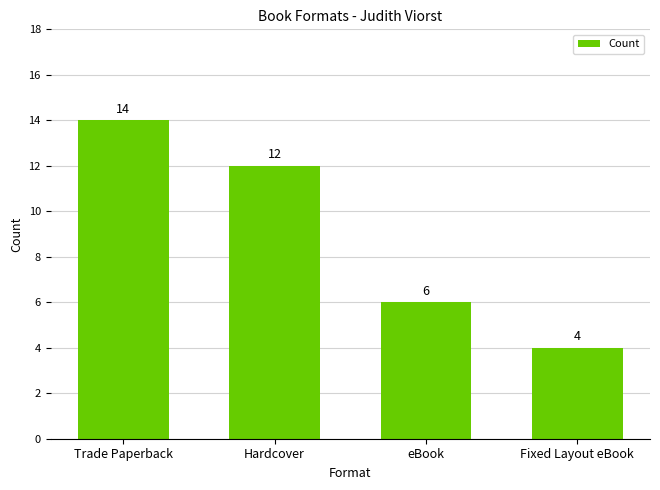

What is the label of the 4th bar from the left?

Fixed Layout eBook